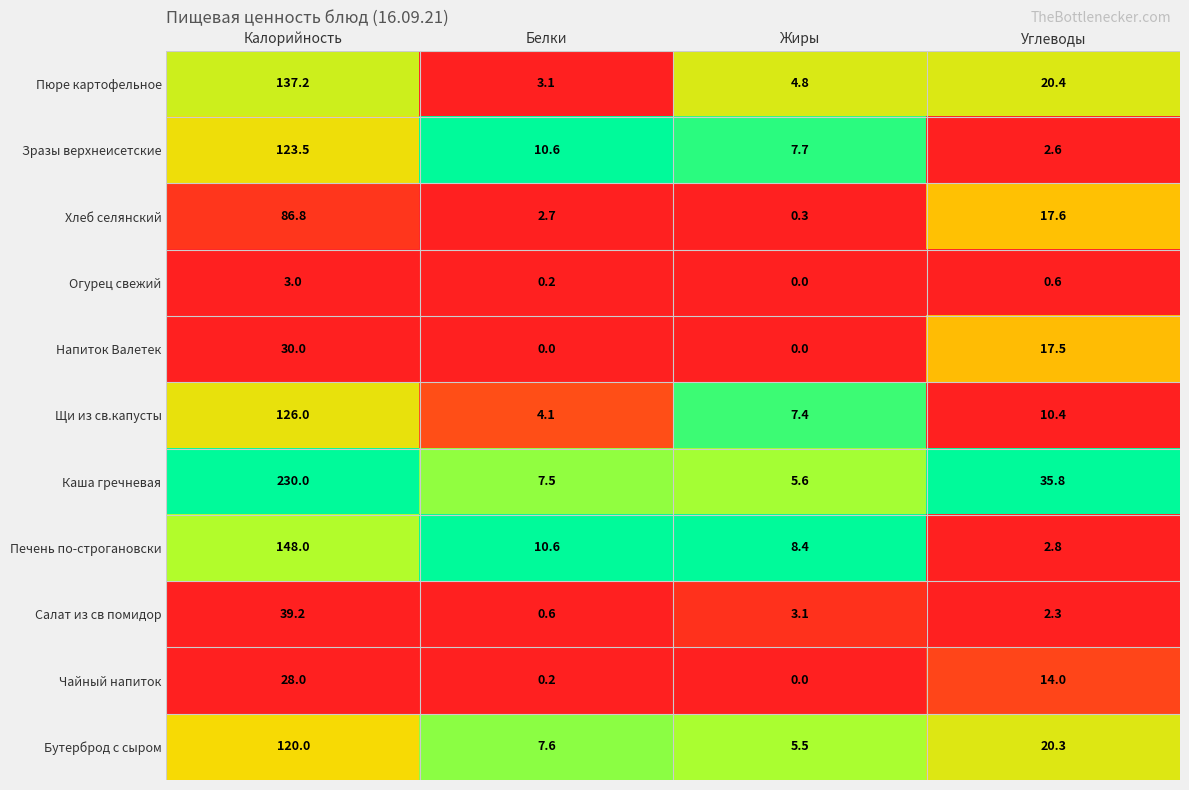

What value does the Зразы верхнеисетские series have at Жиры?

7.7